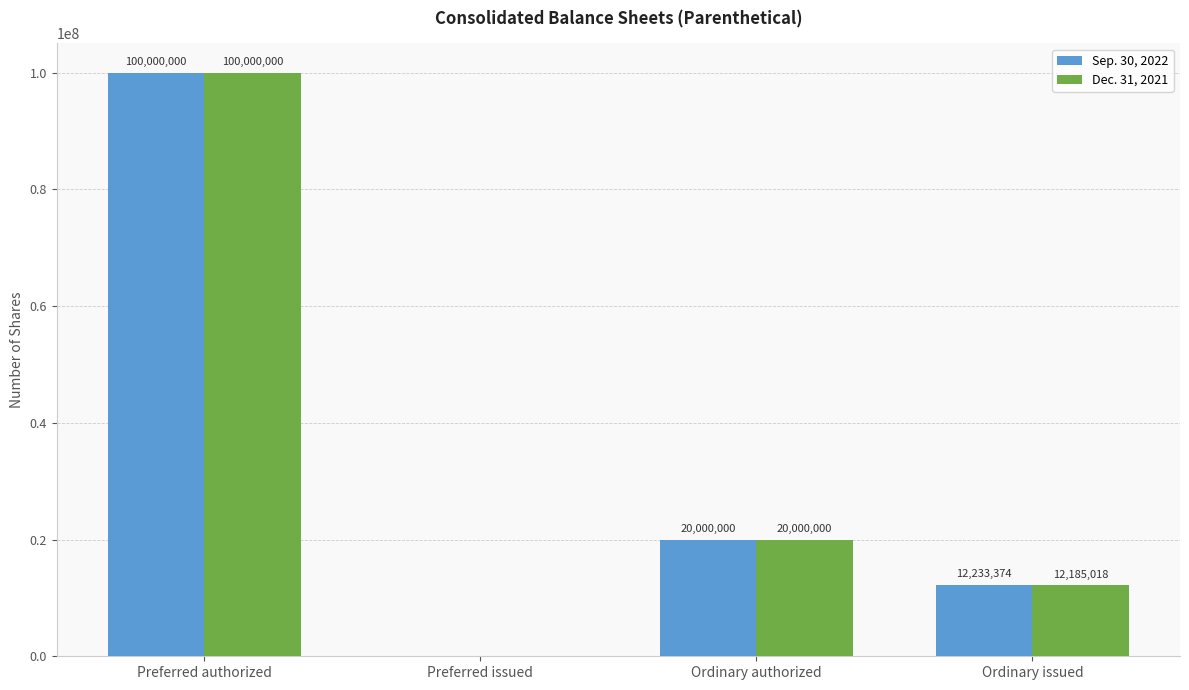

At which category is the sum across all series the highest?

Preferred authorized